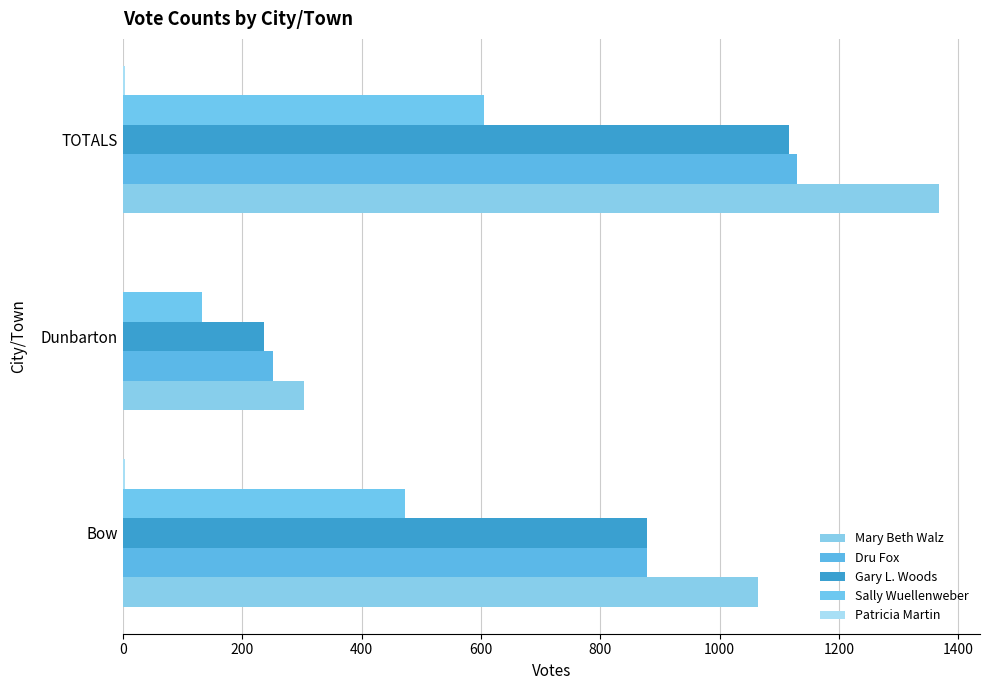

What is the highest value of the Gary L. Woods series?

1116